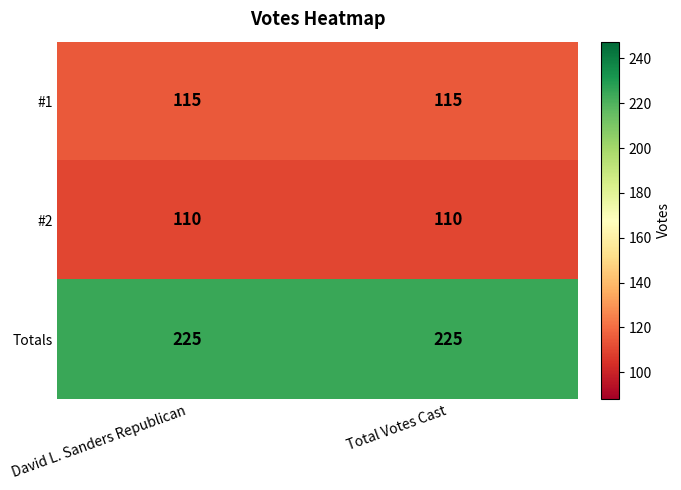

What is the spread (max minus min) of values at David L. Sanders Republican?

115